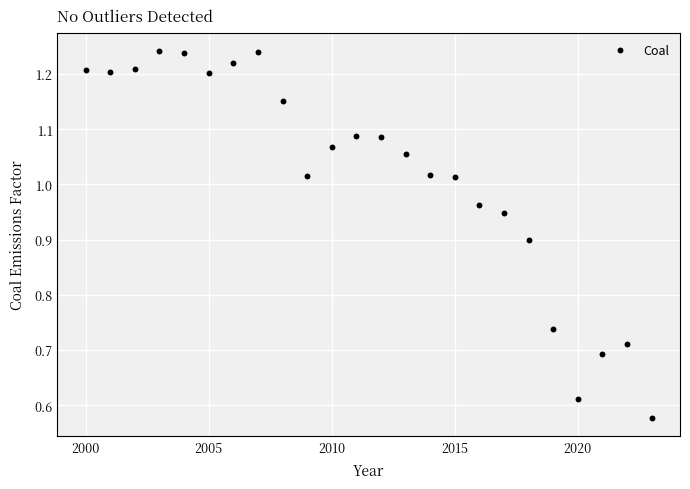

What is the range of X values (max minus min)?

23.0